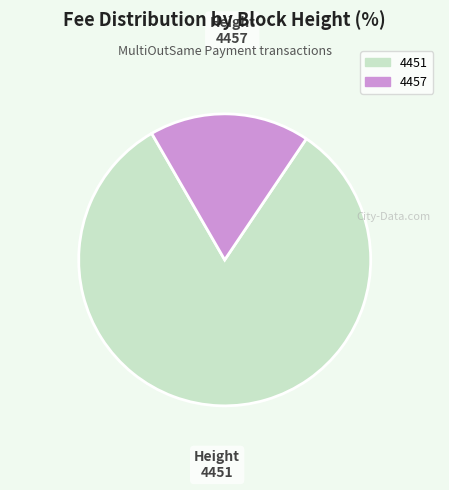

Is it true that 4451 is 75% of the pie?

False